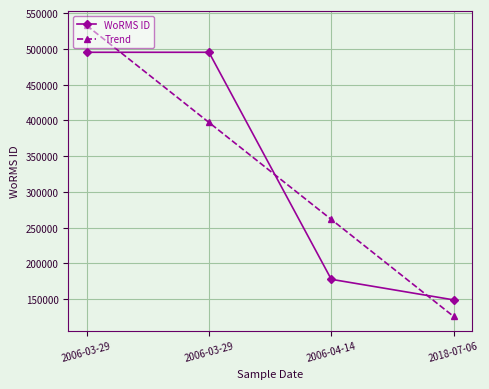

What are all the series names shown in the legend?

WoRMS ID, Trend